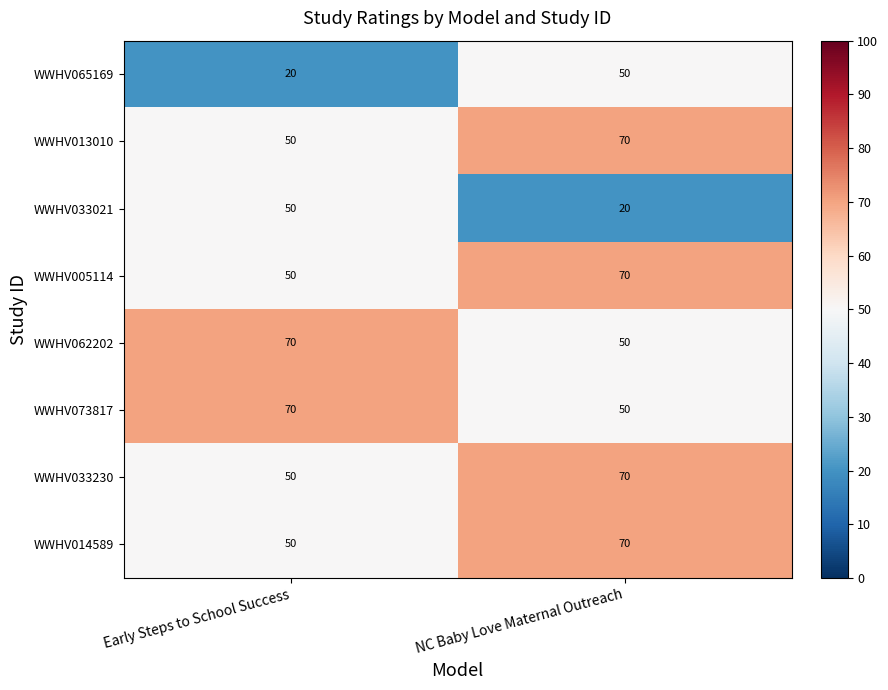

List the labels in order of WWHV033230 value, largest first.

NC Baby Love Maternal Outreach, Early Steps to School Success